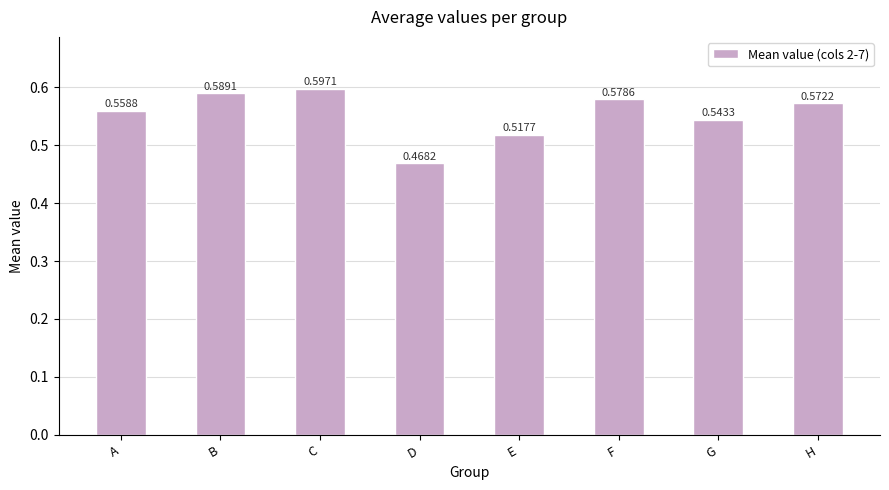

Between C and H, which is larger?

C